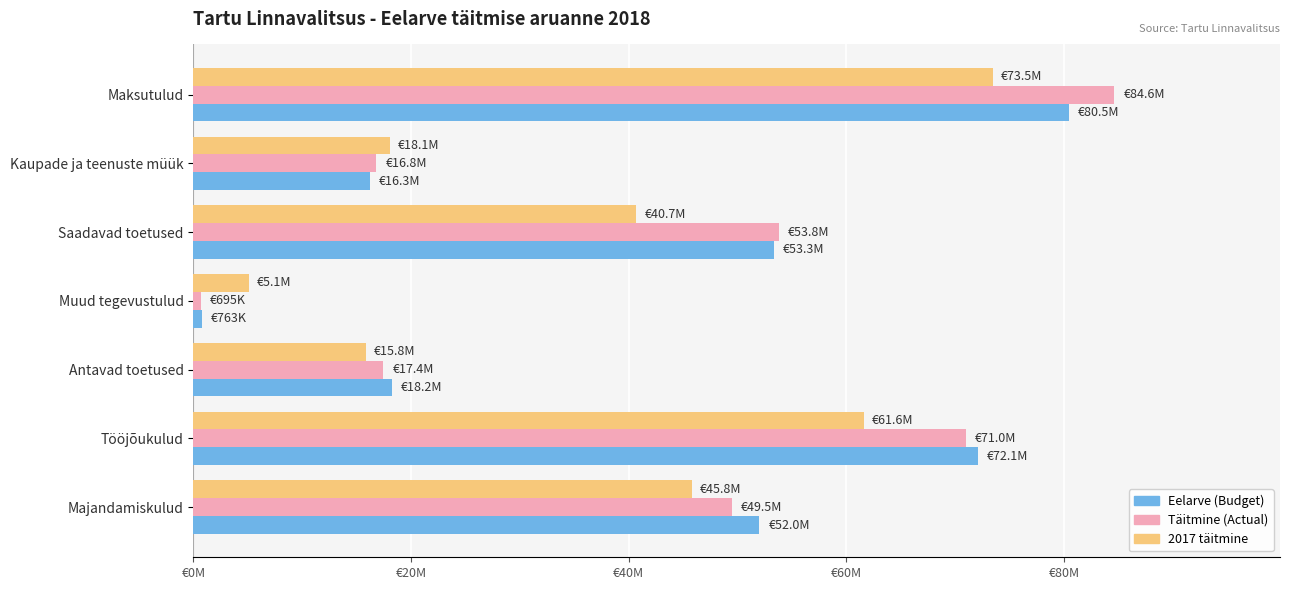

What is the maximum value shown in the chart?

84624592.3